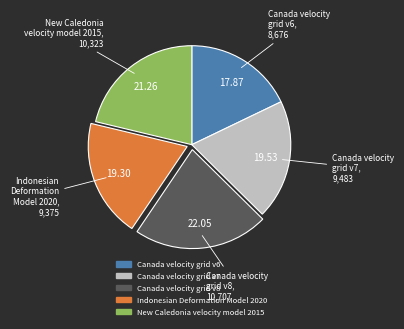

Between Indonesian Deformation Model 2020 and Canada velocity grid v8, which is larger?

Canada velocity grid v8